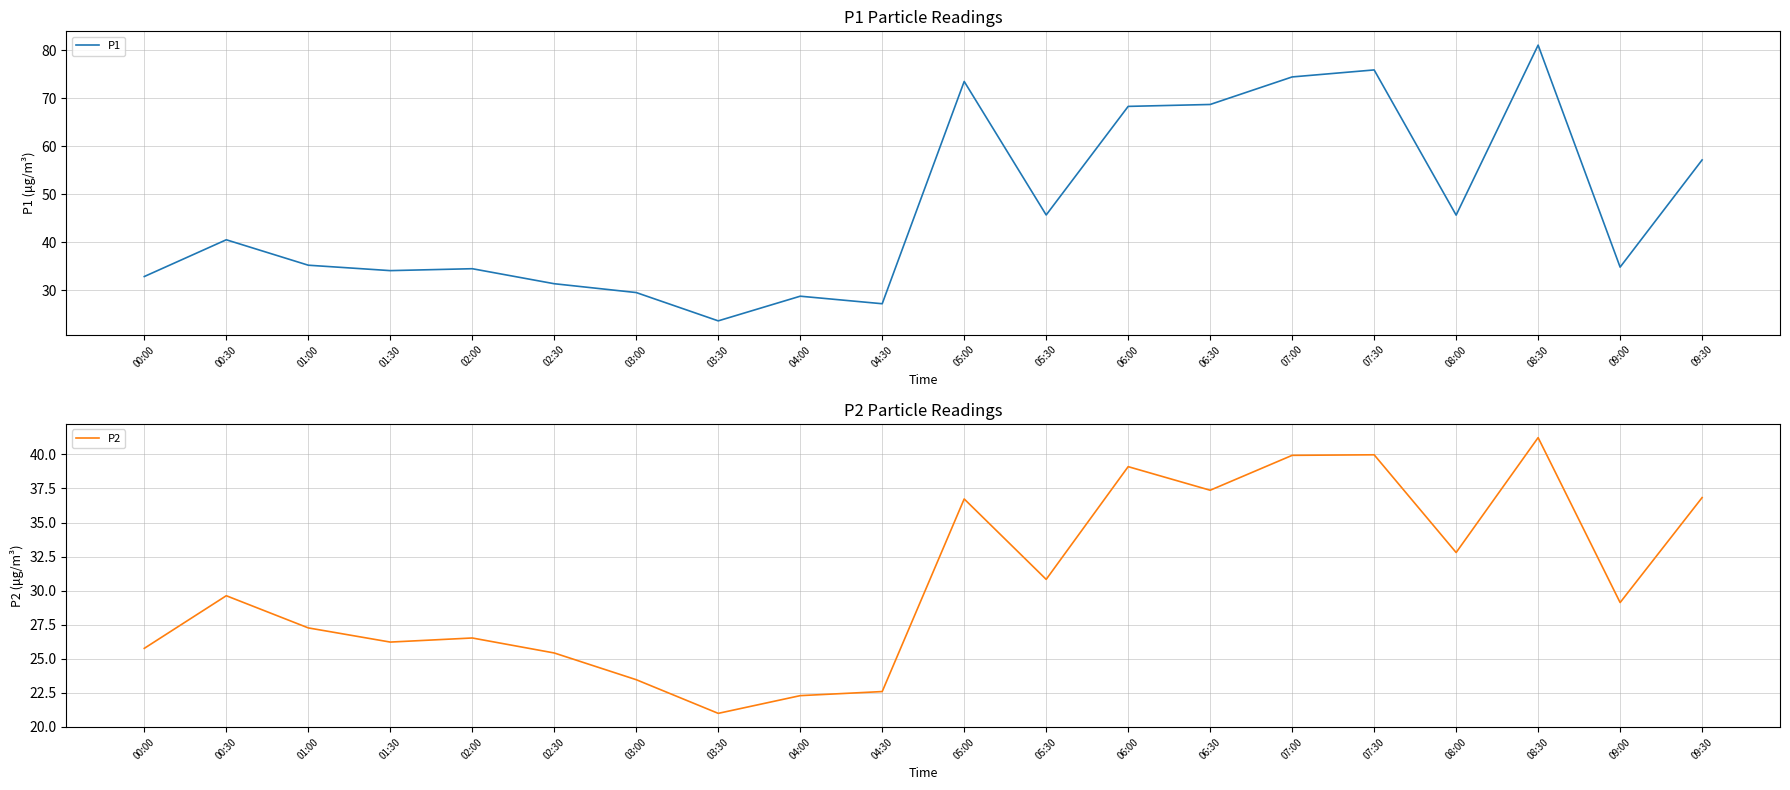

True or false: P1 and P2 cross at least once.

False